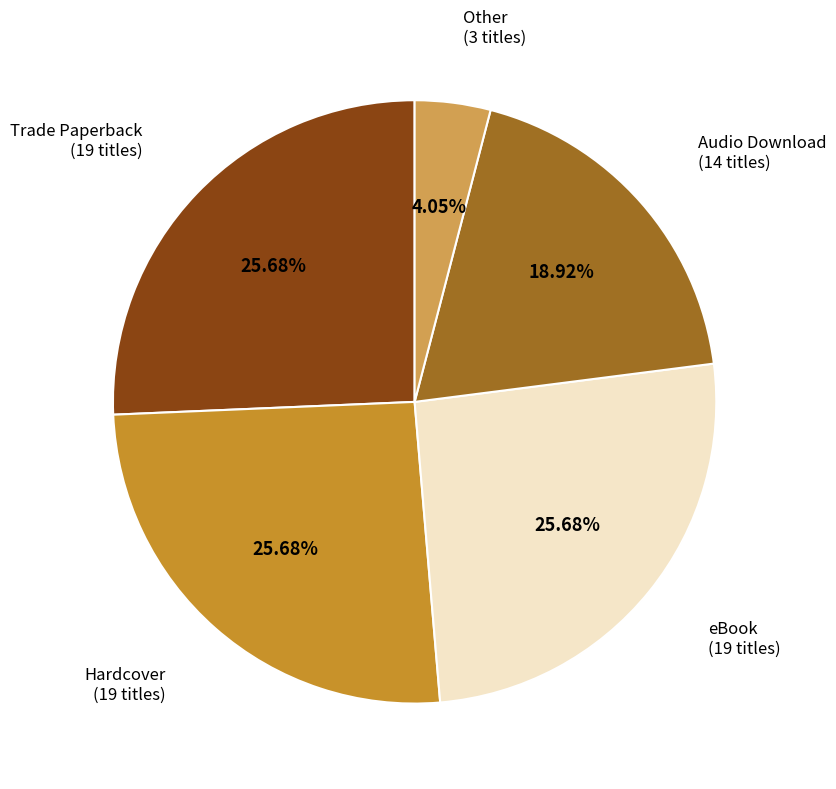

Does any single category account for the majority?

No